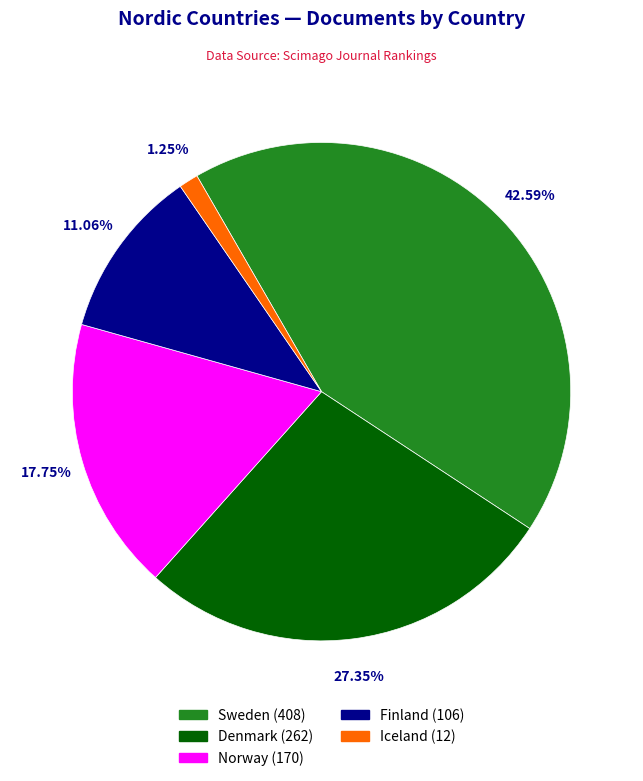

How many segments does this pie chart have?

5